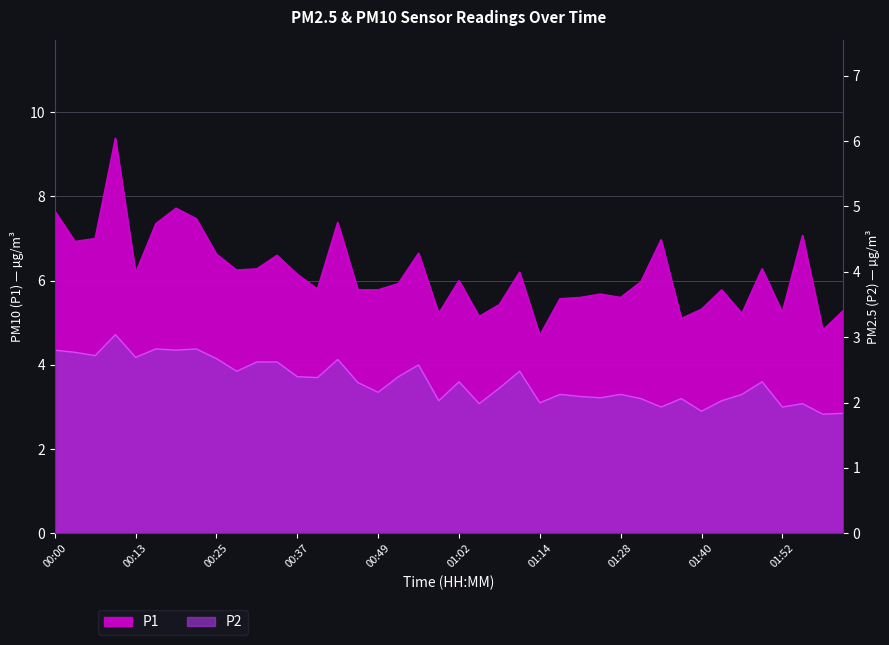

How many values in the P1 series exceed 6?

19